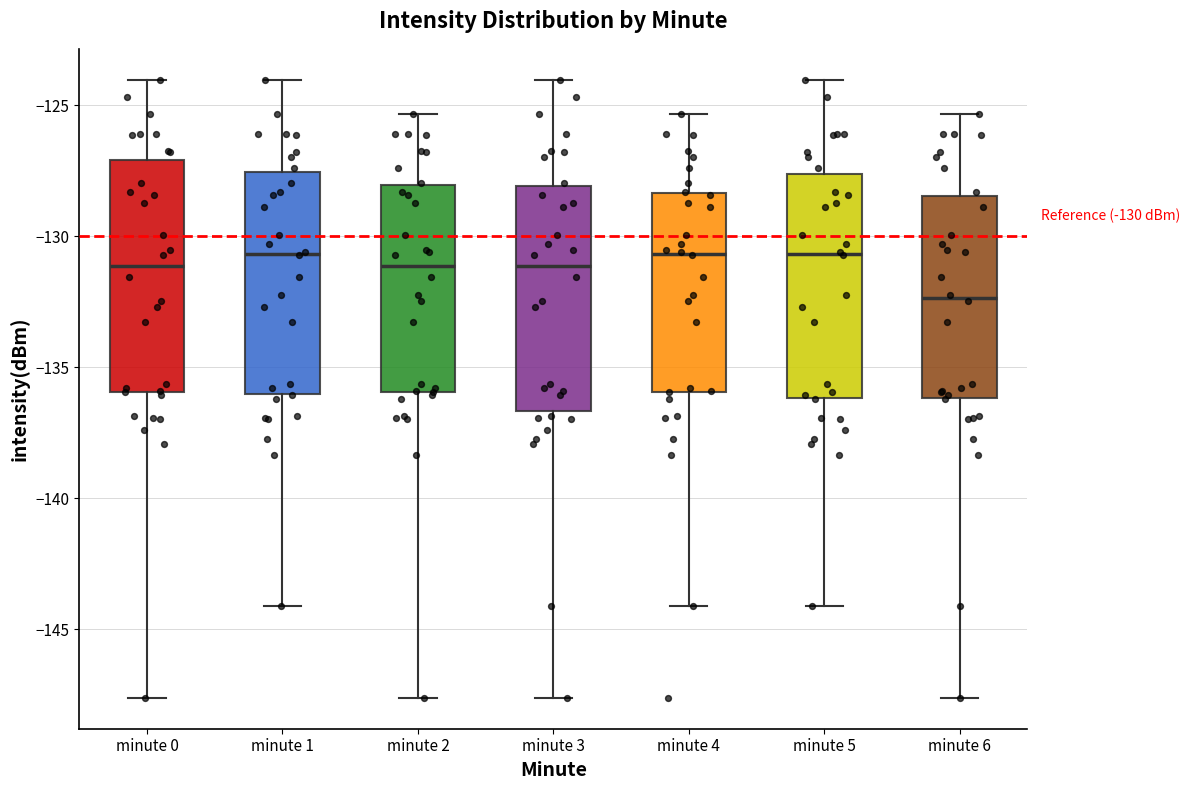

Which box's median line is the lowest?

minute 6